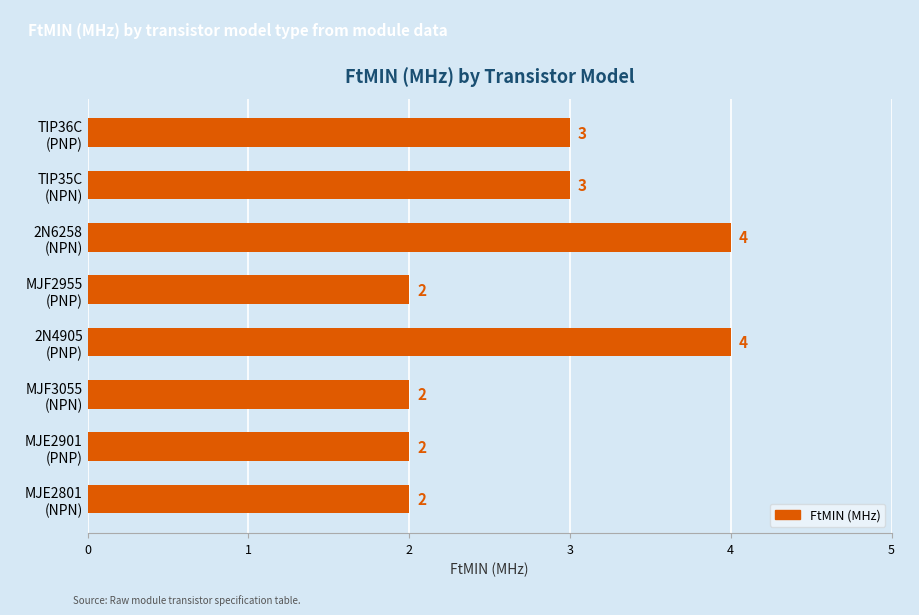

What is the sum of all values?

22